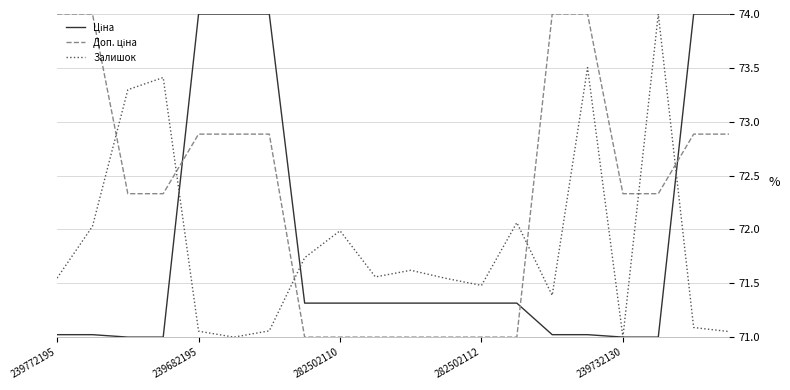

True or false: Ціна and Доп. ціна cross at least once.

True